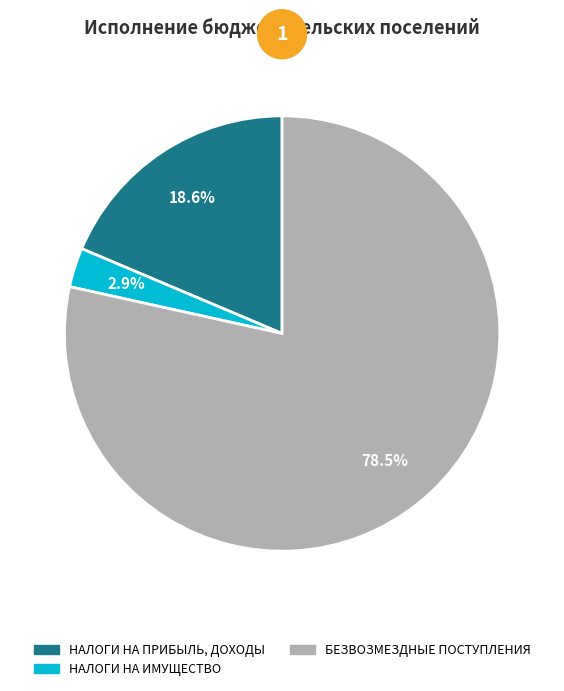

Is there any slice that represents more than half of the pie?

Yes